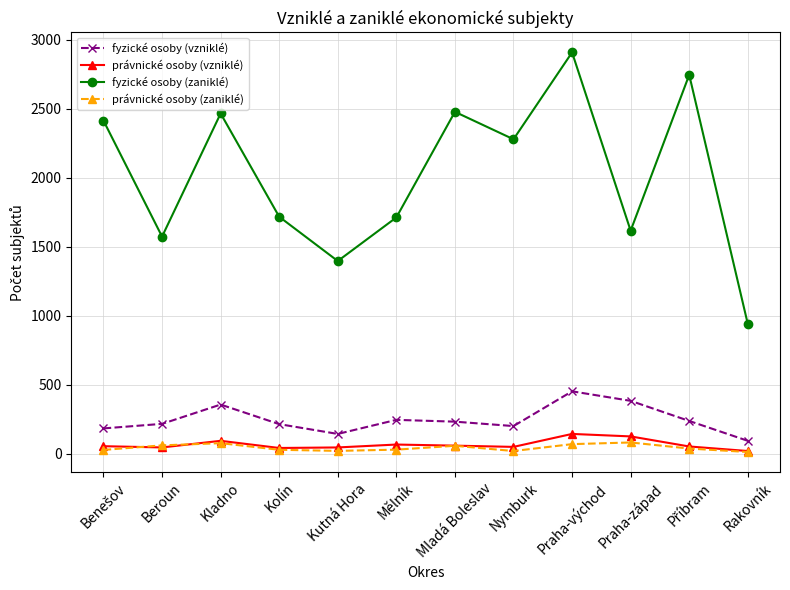

True or false: právnické osoby (vzniklé) and fyzické osoby (vzniklé) intersect in this chart.

False